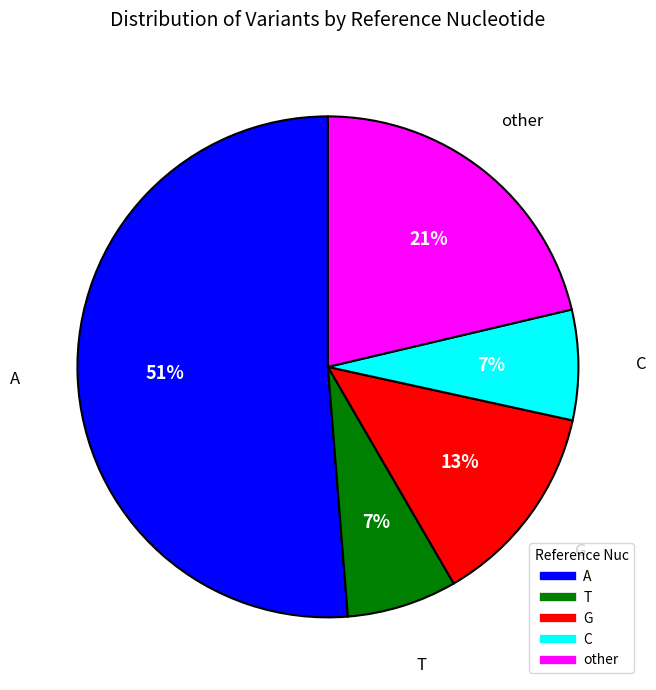

Does any single category account for the majority?

Yes